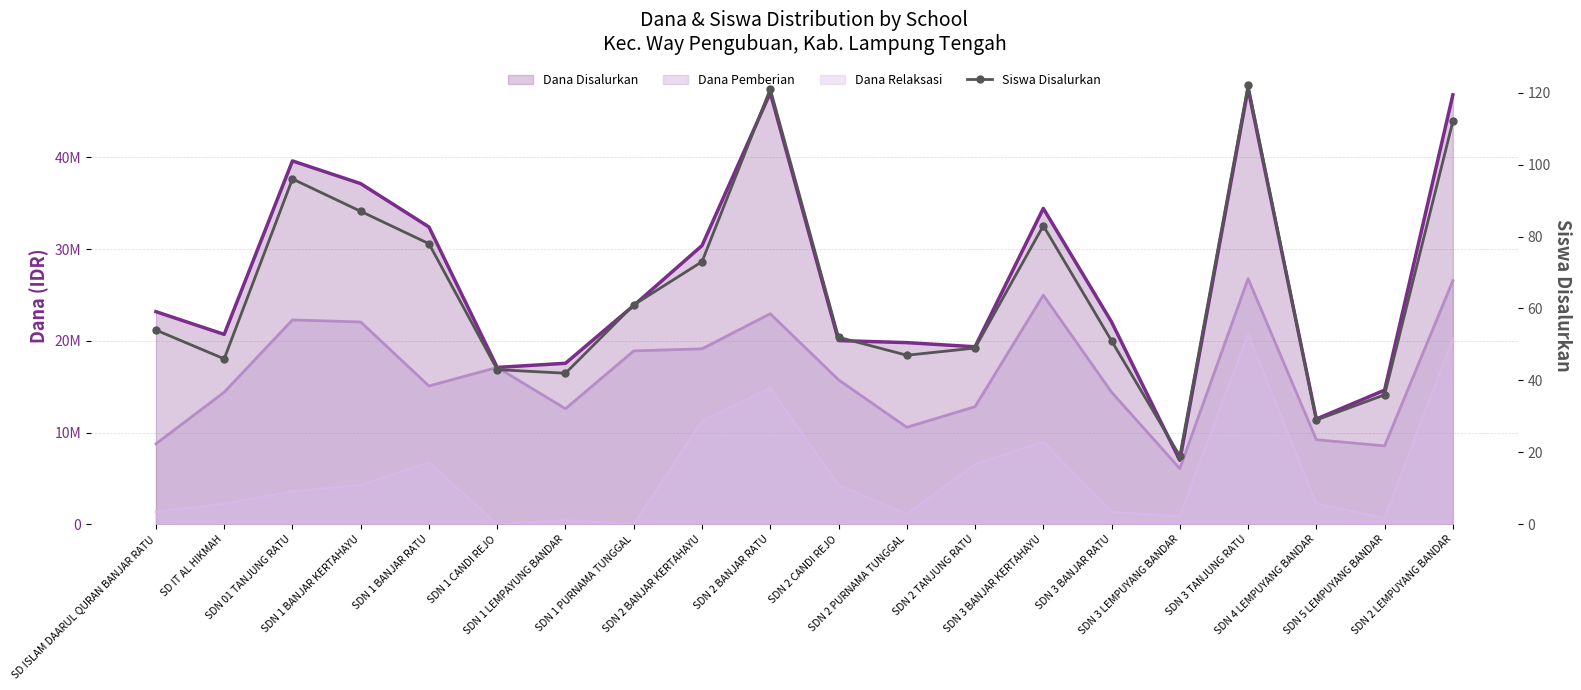

Where is the first local minimum?

SD IT AL HIKMAH